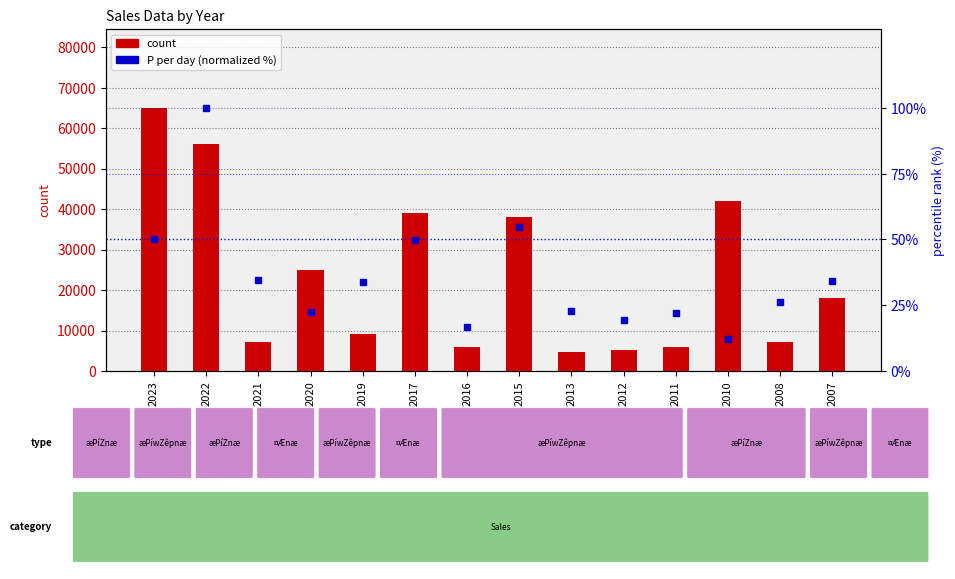

At which label is count closest to 34800?

2015